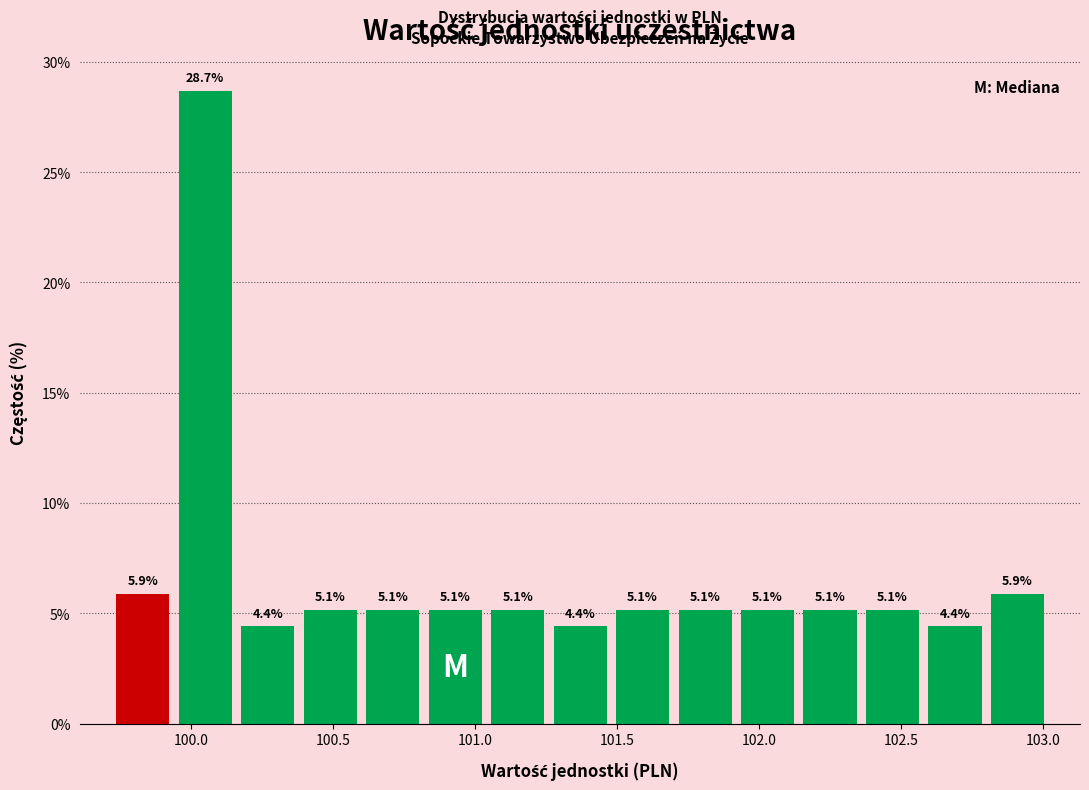

What is the height of the bar covering 100.38 to 100.60 on the x-axis? The bar edges are not printed on the chart, so give them approximately, as read against the axis.

5.1